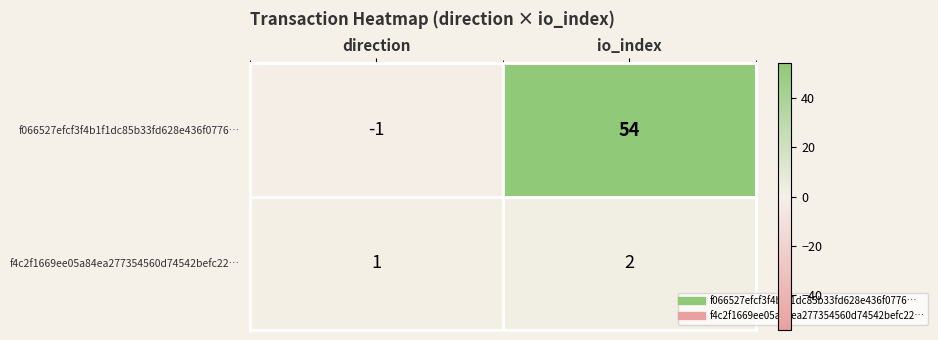

Reading left to right, extract all data points from this chart.

f066527efcf3f4b1f1dc85b33fd628e436f0776…: -1	54
f4c2f1669ee05a84ea277354560d74542befc22…: 1	2